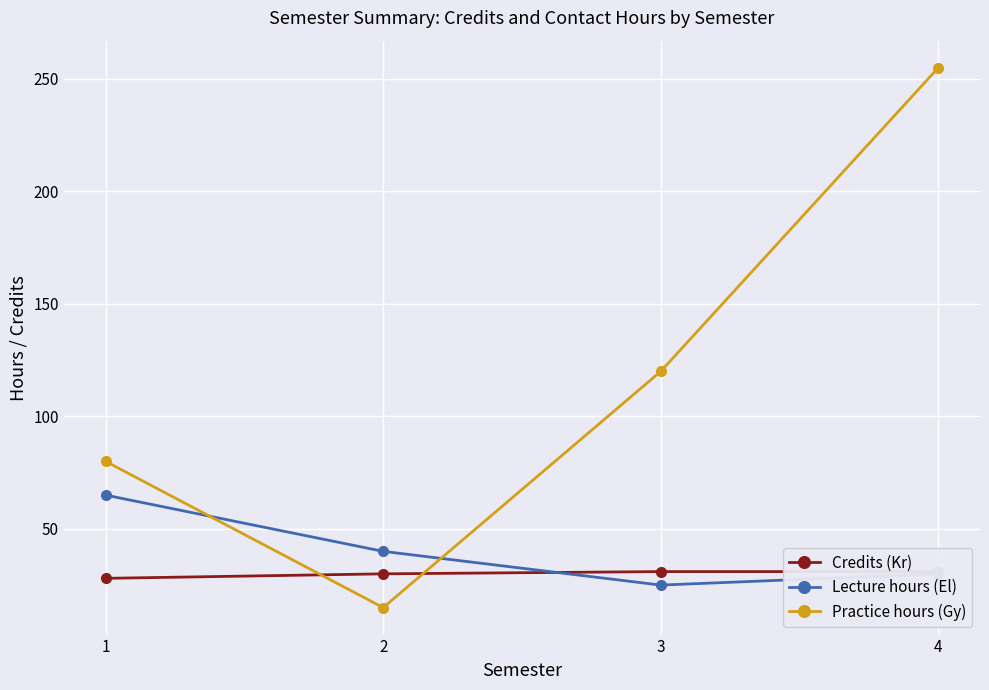

At which label does Lecture hours (El) first exceed 40?

1